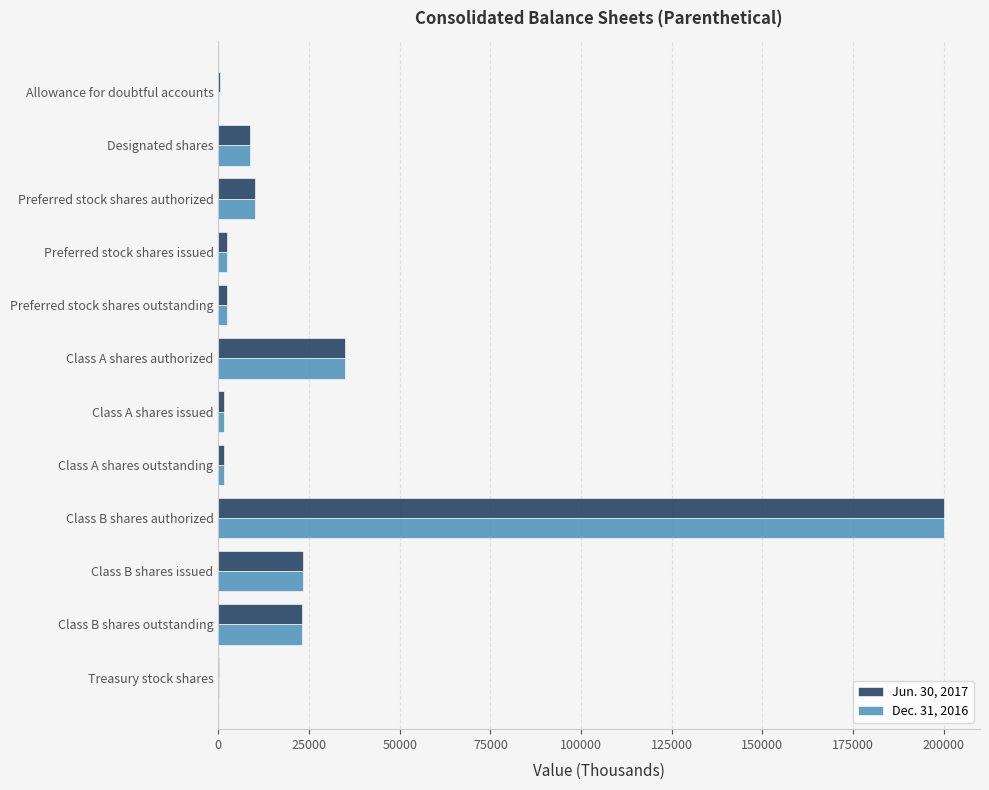

The value of Dec. 31, 2016 at Class B shares authorized is 41375. True or false?

False